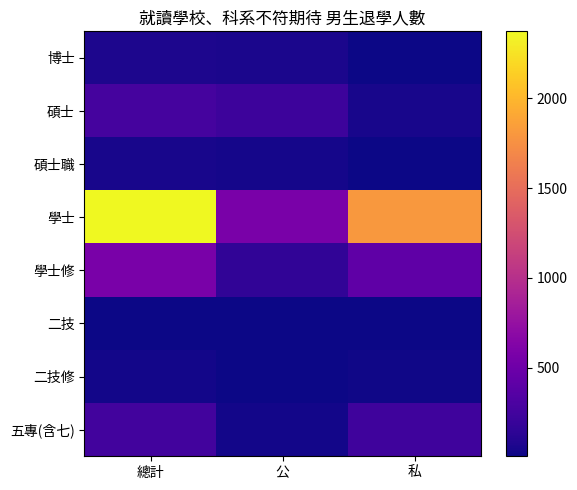

Which has a higher value, 總計 or 私?

總計